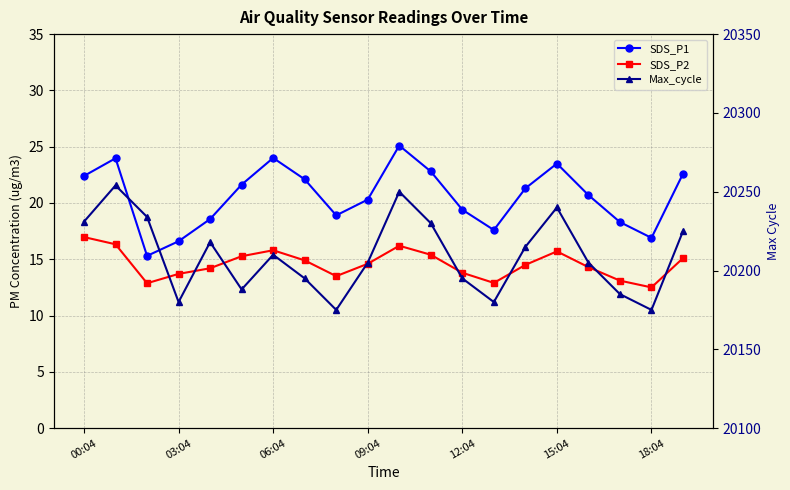

The value of SDS_P1 at 15:04 is 23.5. True or false?

True